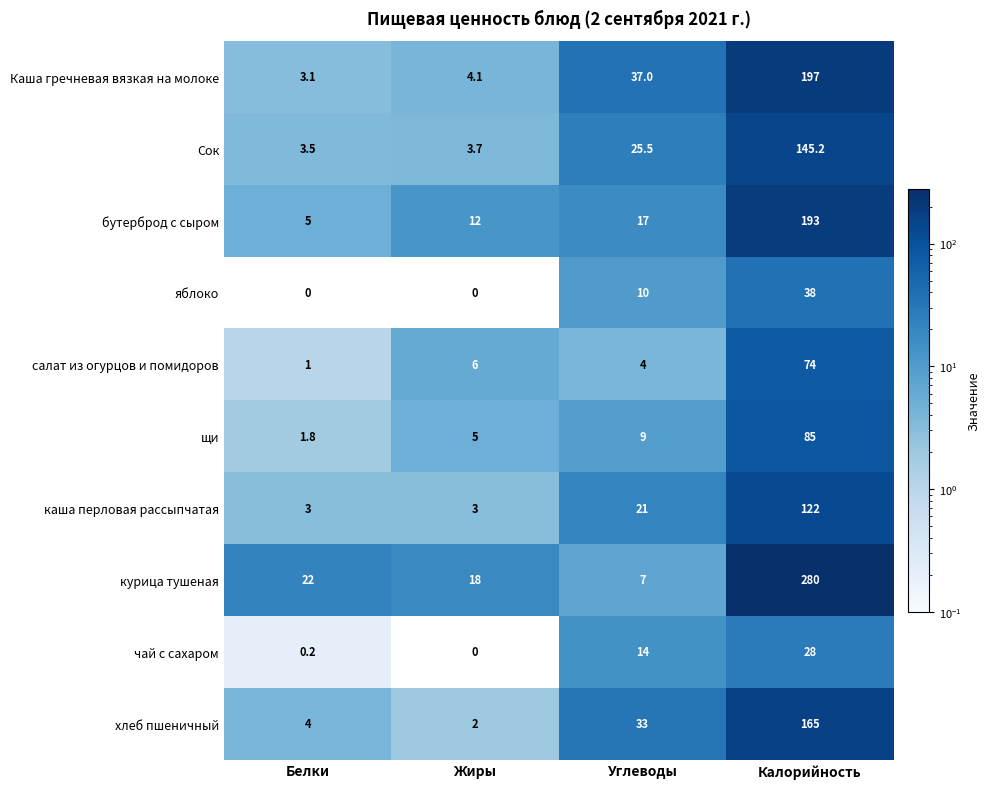

What is the difference between the highest and lowest values at Жиры?

18.0